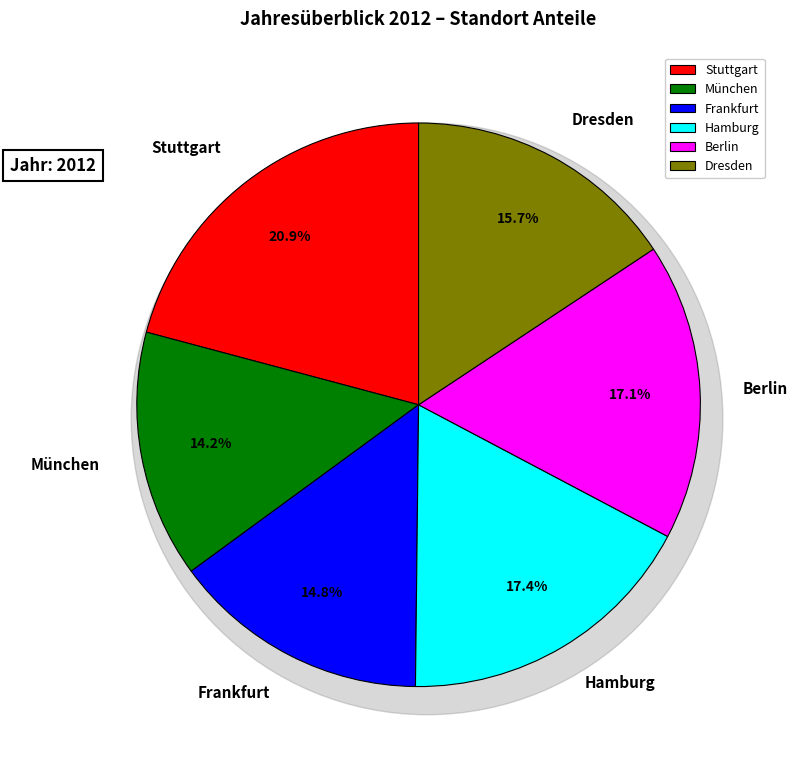

To the nearest percent, what is the difference between the largest and smallest slice percentages?

7%